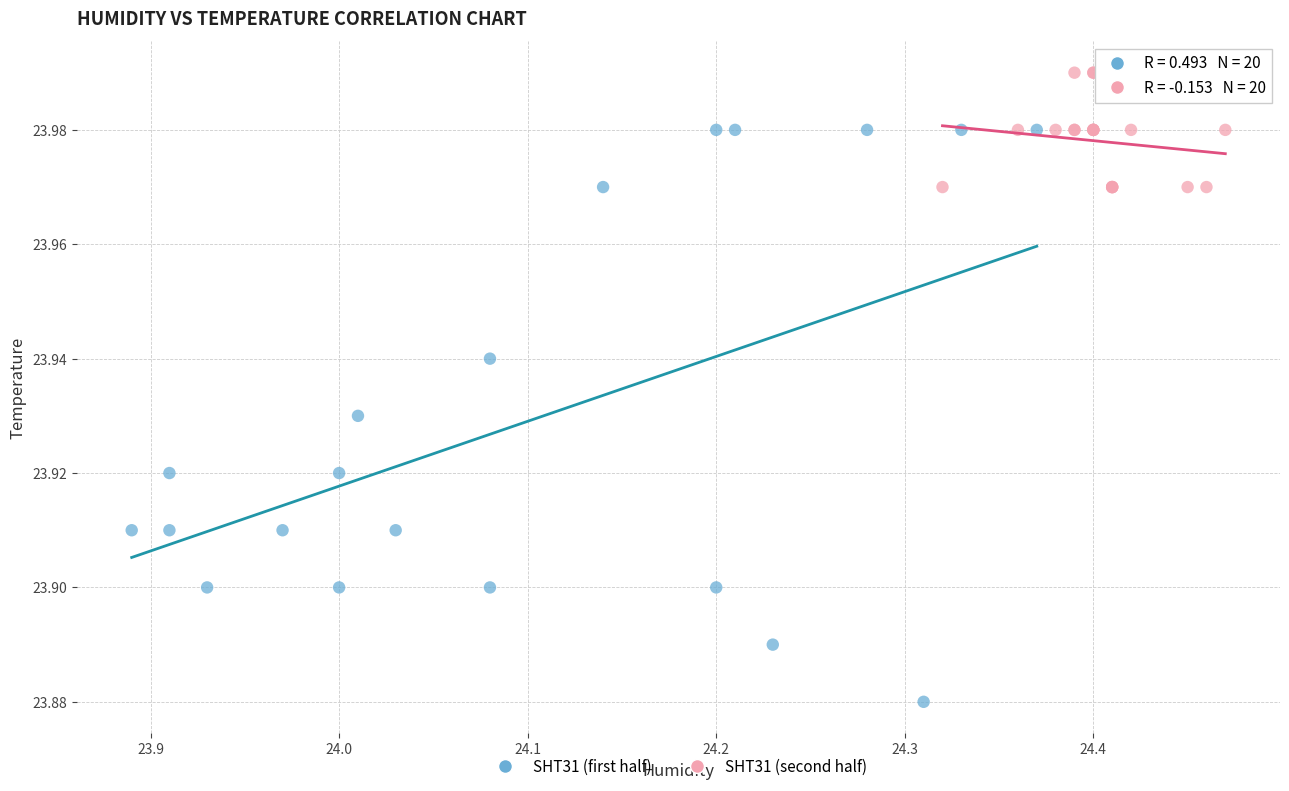

Which series contains the highest Y value?

SHT31 (second half)